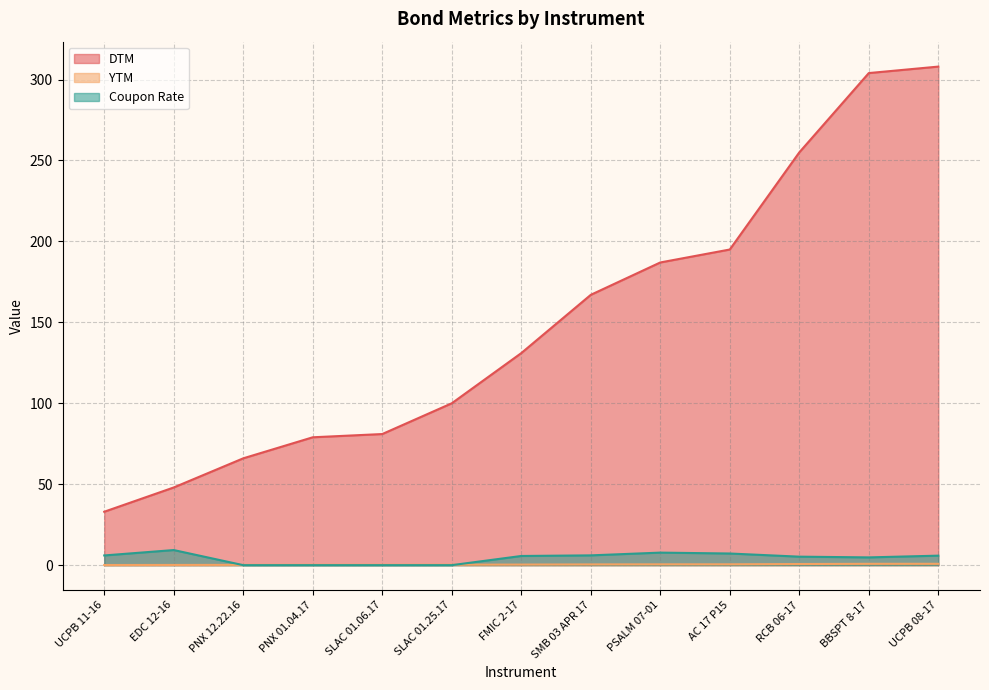

What is the total value across all series at PNX 01.04.17?

79.2